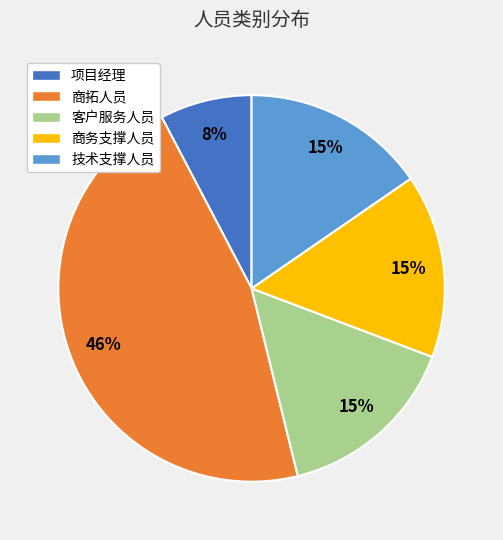

The 商拓人员 slice represents 46% of the pie. True or false?

True